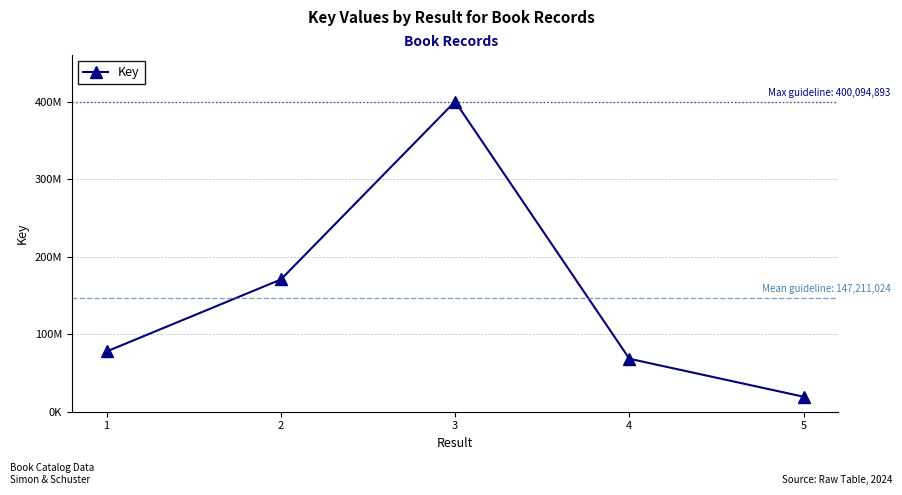

What is the sum of the values at 3 and 4?

468428717